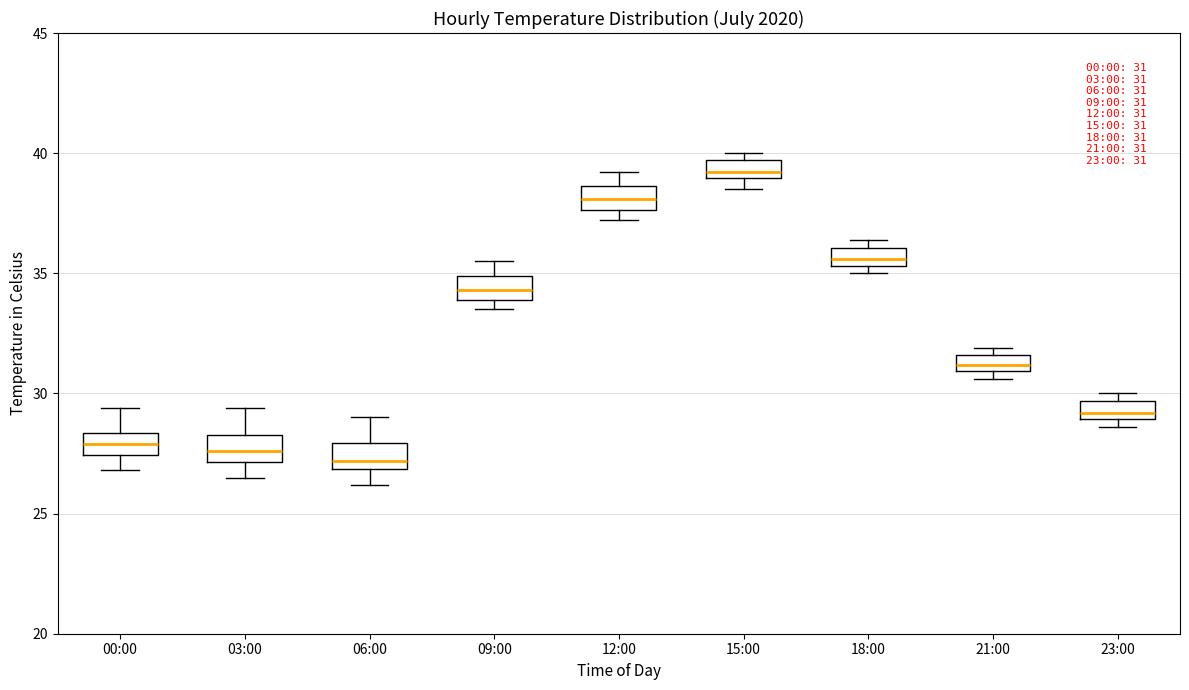

Which box's median line is the highest?

15:00